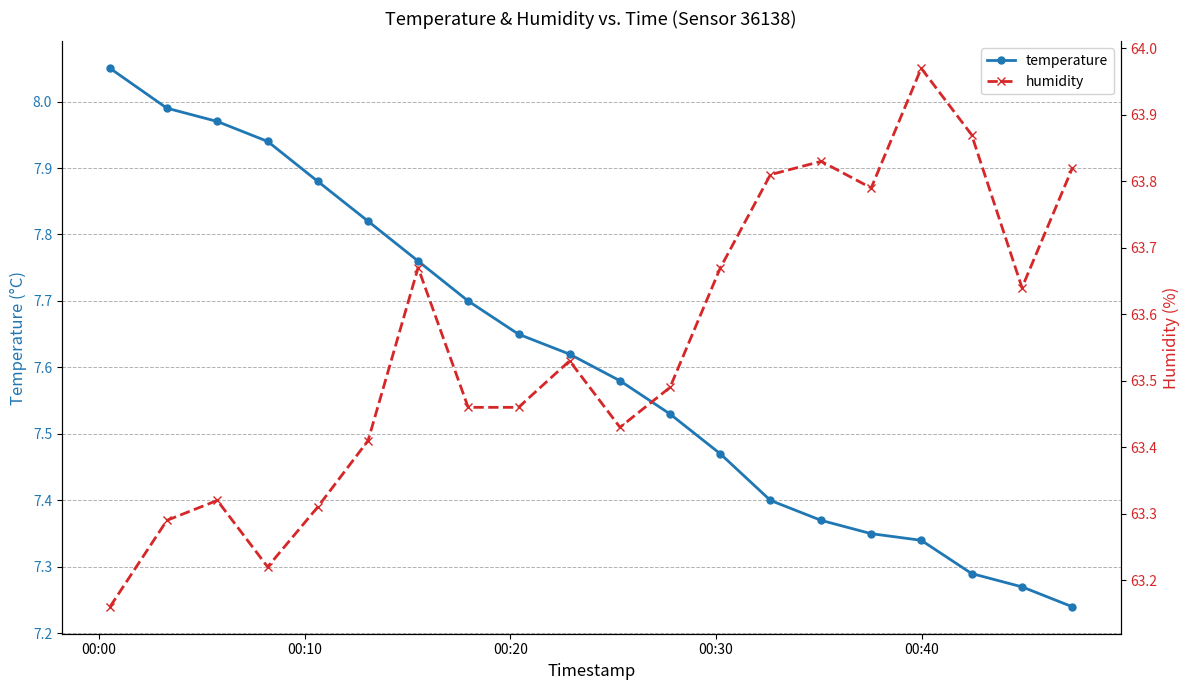

True or false: temperature has more than 1 interior local peaks.

False